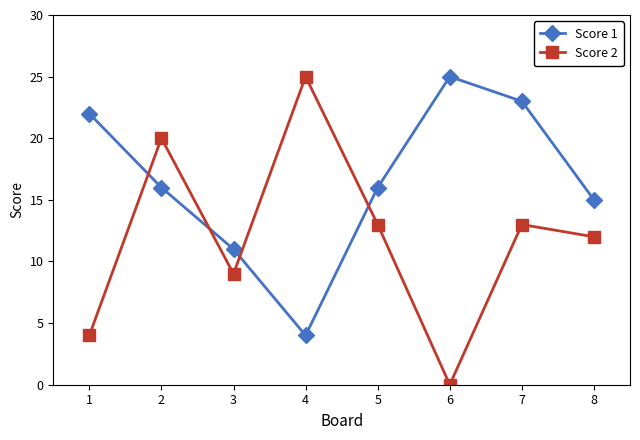

Is the value of Score 2 at 1 greater than the value of Score 1 at 5?

No